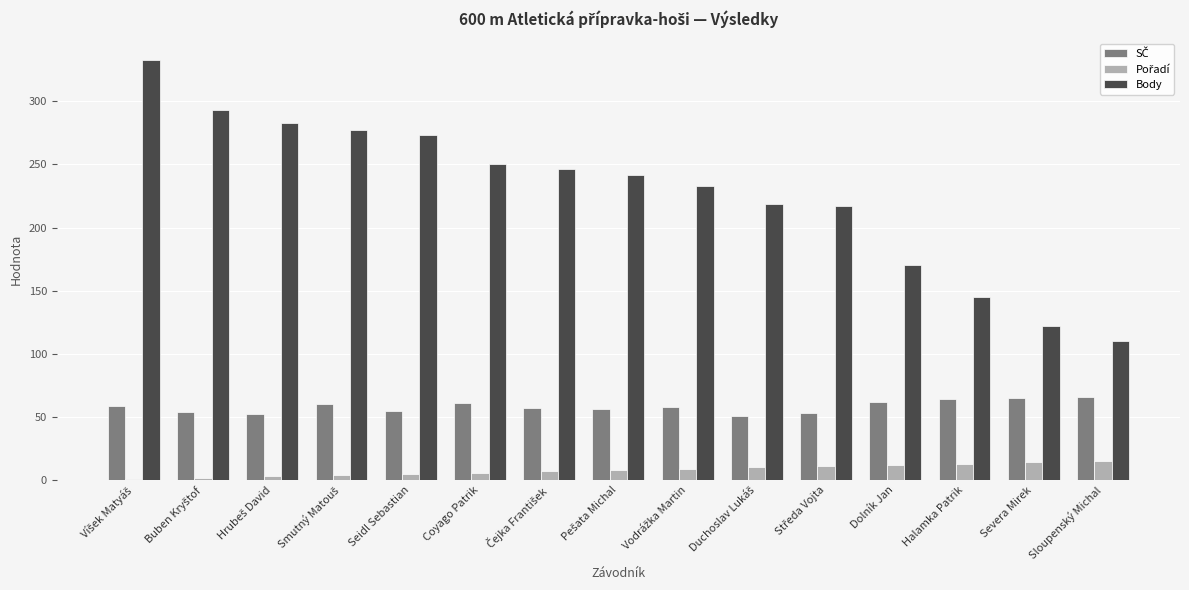

How many series are shown in this chart?

3